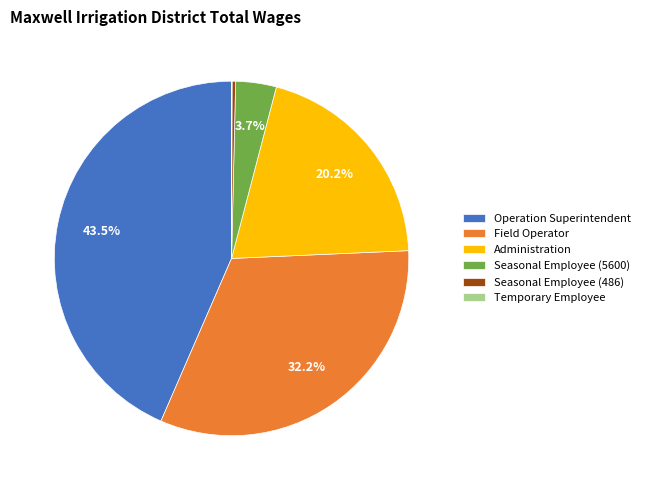

What is the ratio of the value at Seasonal Employee (5600) to the value at Seasonal Employee (486)?

11.5